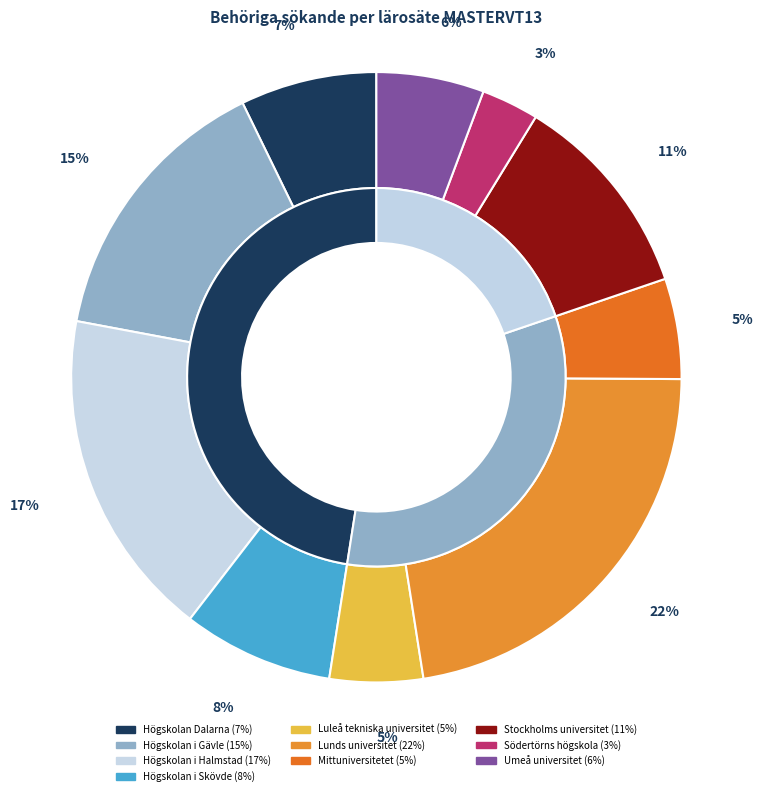

What portion of the pie excludes Högskolan i Skövde?

92.0%